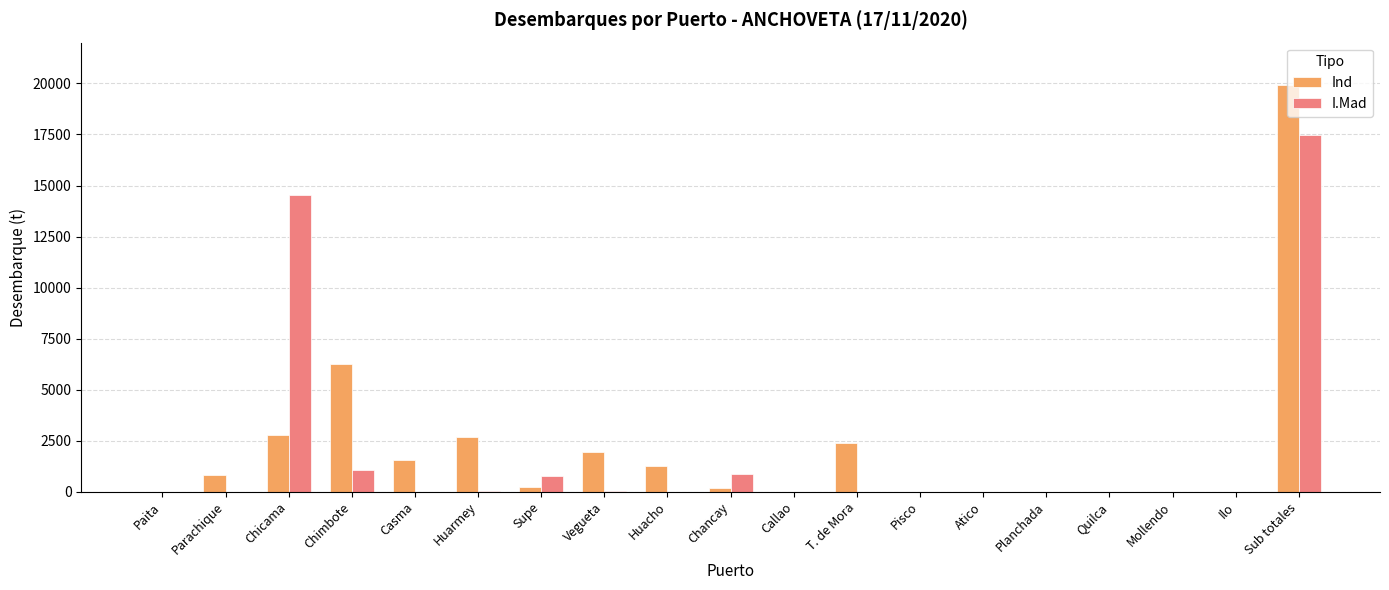

Which category has the highest value across all series?

Sub totales